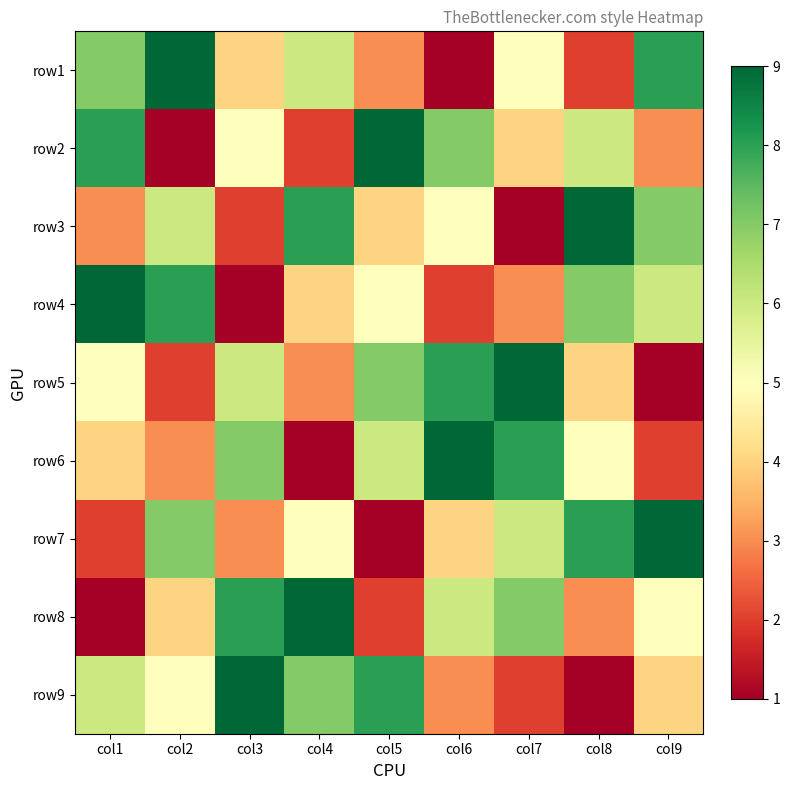

Rank the series by their maximum value, from highest to lowest.

row1, row2, row3, row4, row5, row6, row7, row8, row9